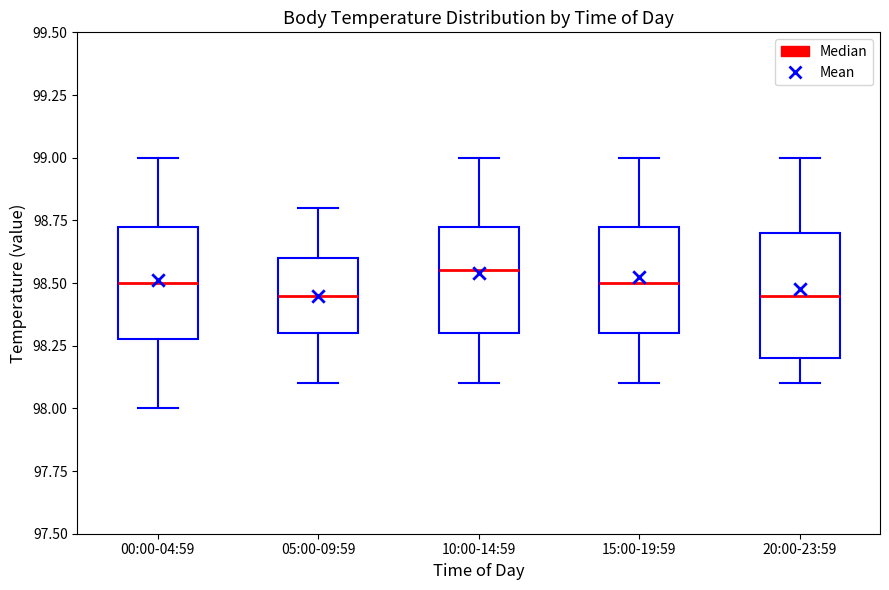

Which box is the tallest, from its lower edge to its upper edge?

20:00-23:59